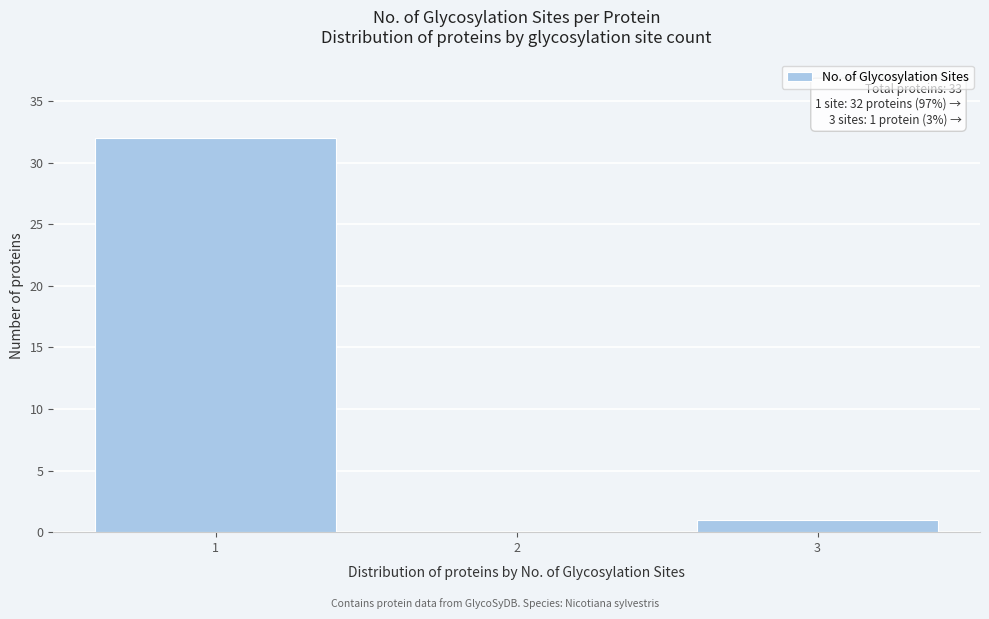

Reading left to right, transcribe all the data shown in this chart.

1=32	2=0	3=1